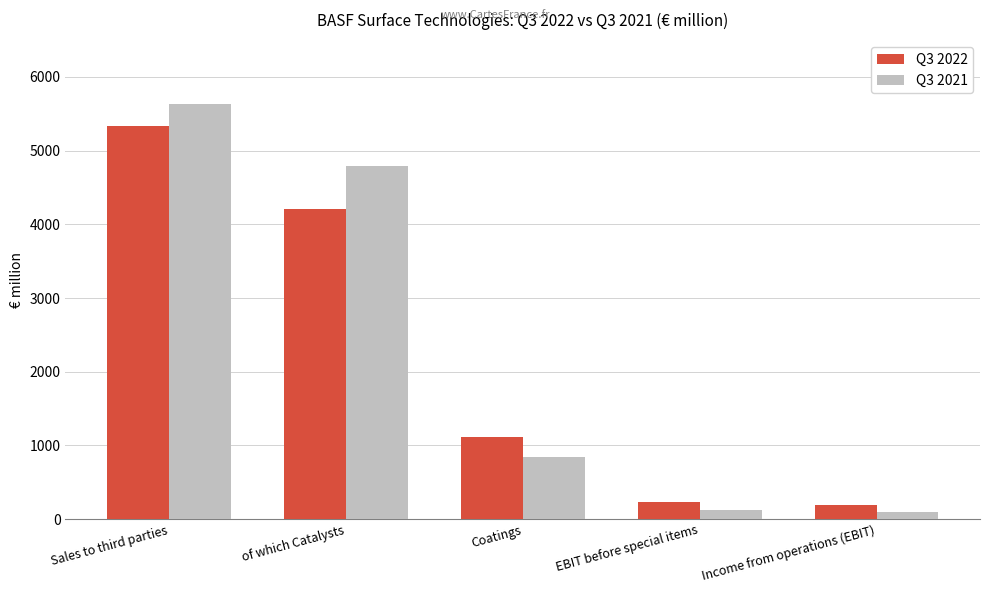

Count the number of categories in the chart.

5